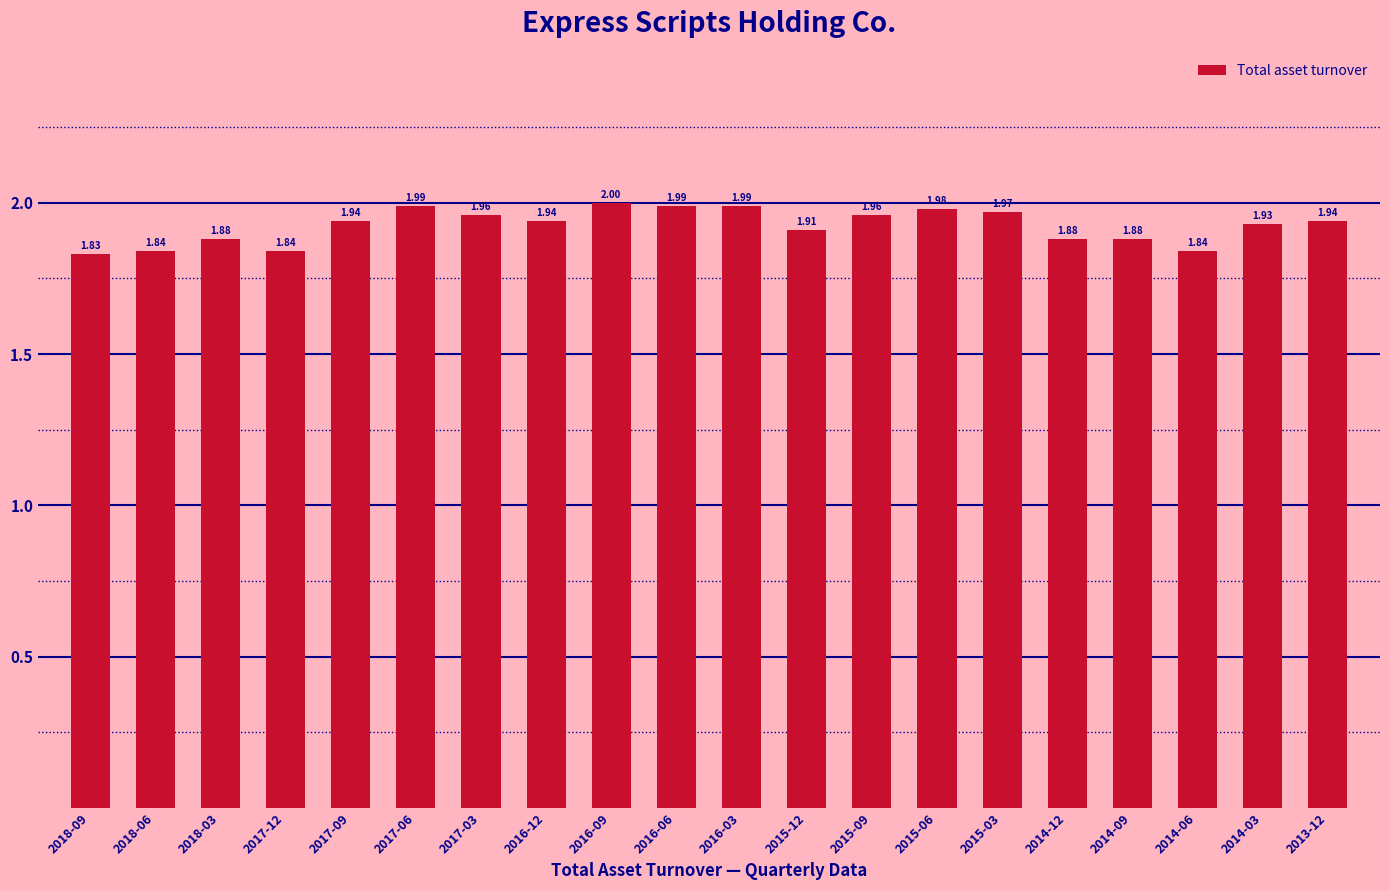

What is the sum of all values?

38.5